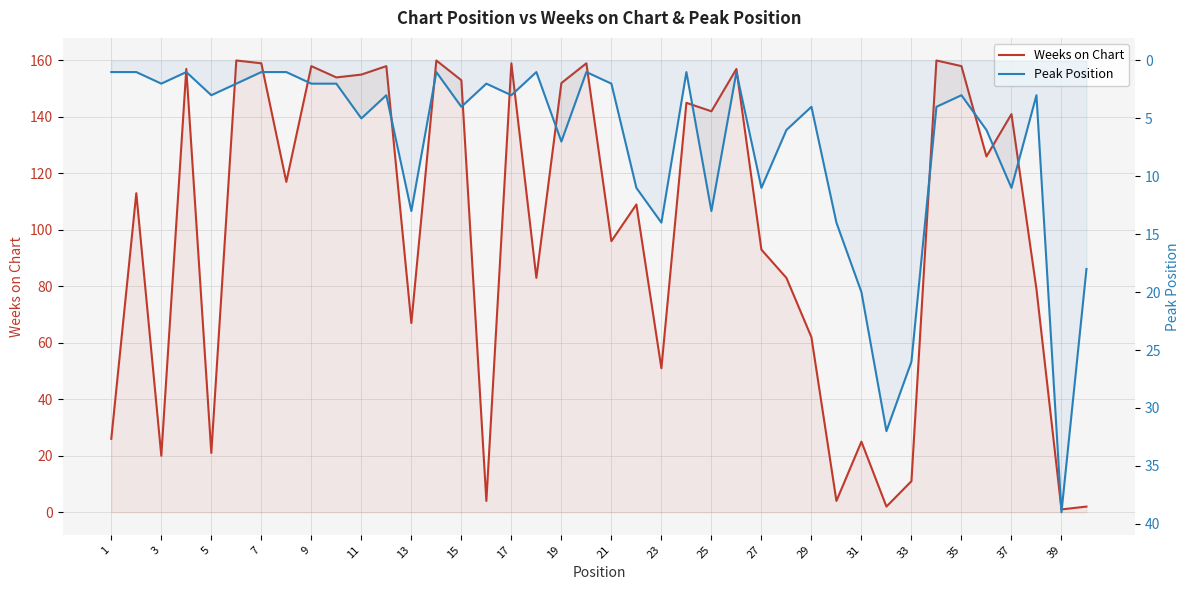

What is the greatest value displayed?

160